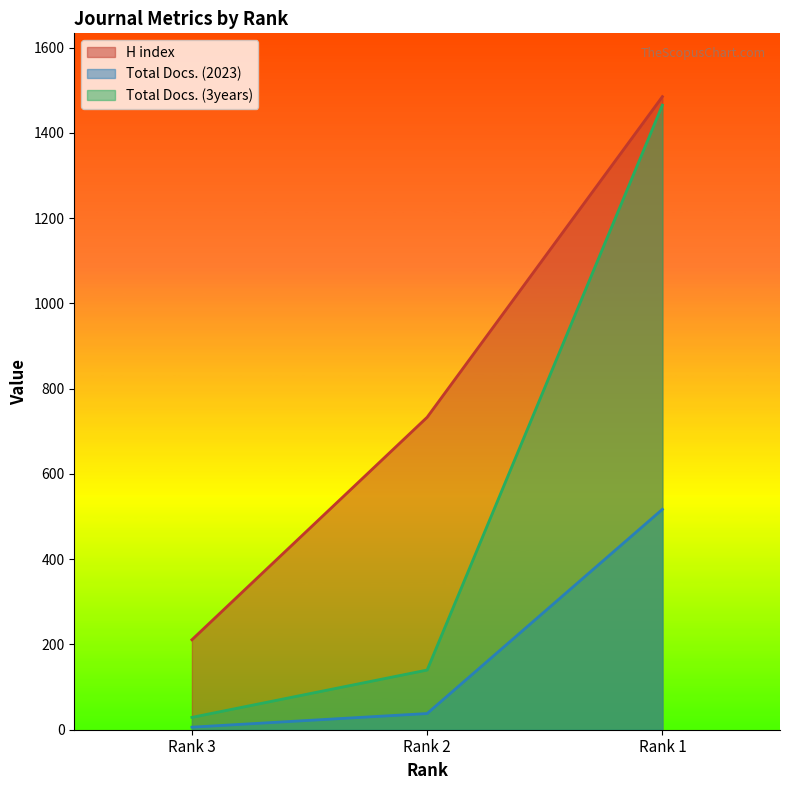

The Total Docs. (3years) series shows 1465 at Rank 1. True or false?

True